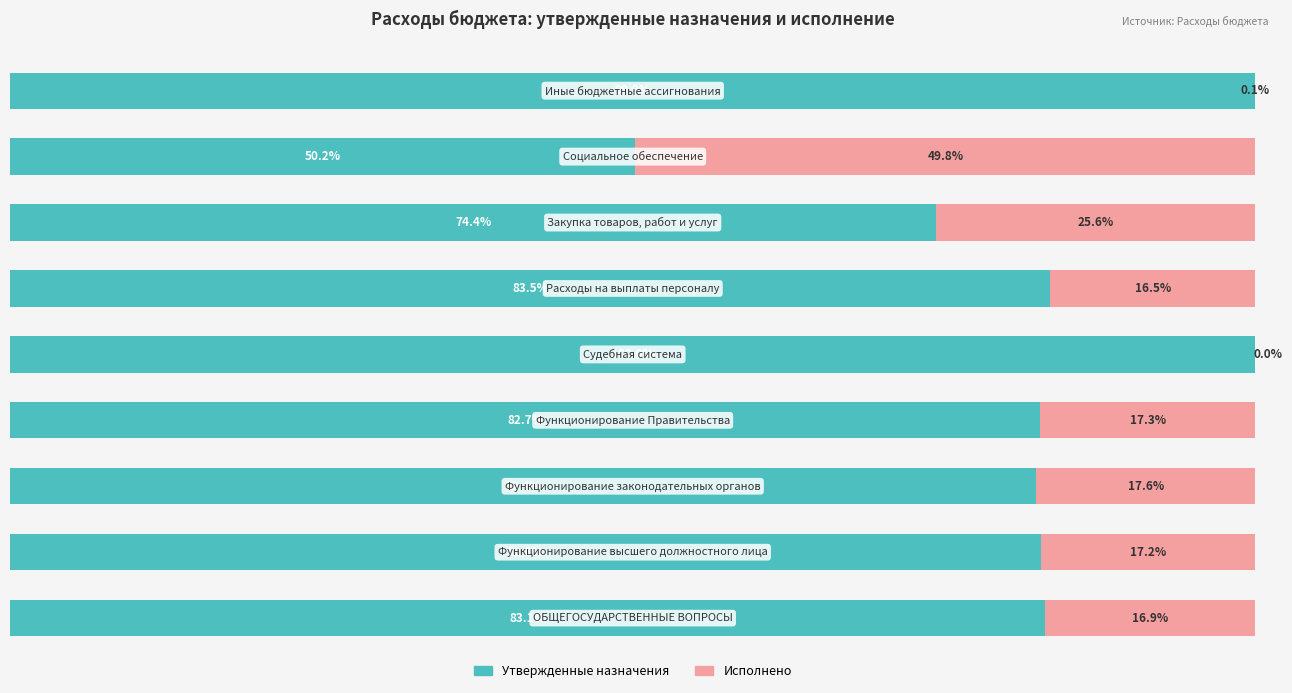

What is the difference between the maximum and second lowest values in the Утвержденные назначения series?

25.6